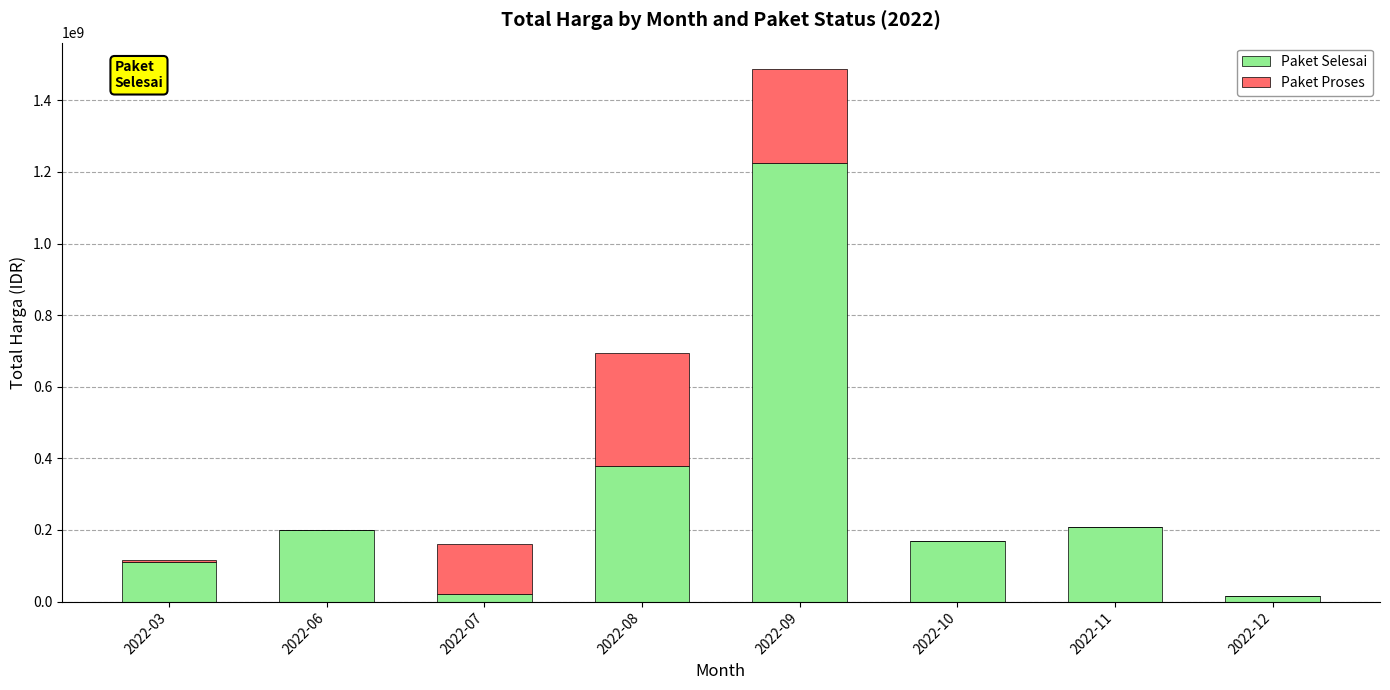

Which category has the highest value in the Paket Selesai series?

2022-09